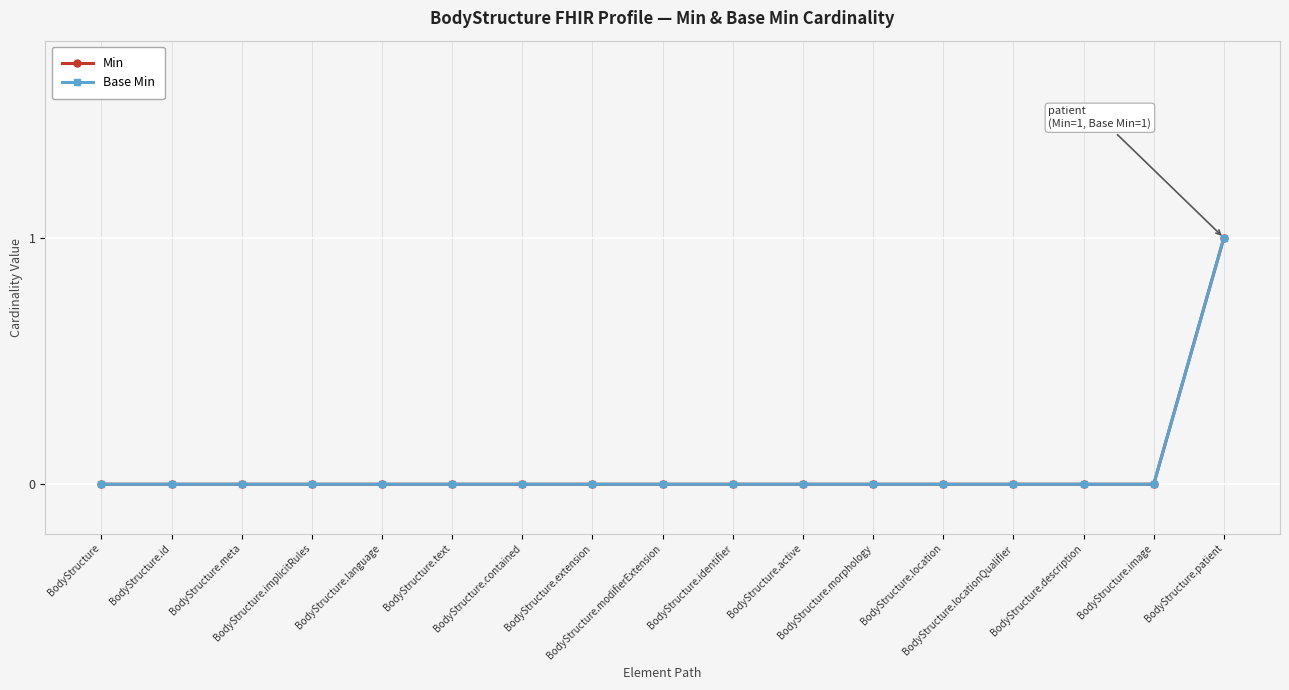

True or false: Base Min and Min intersect in this chart.

False